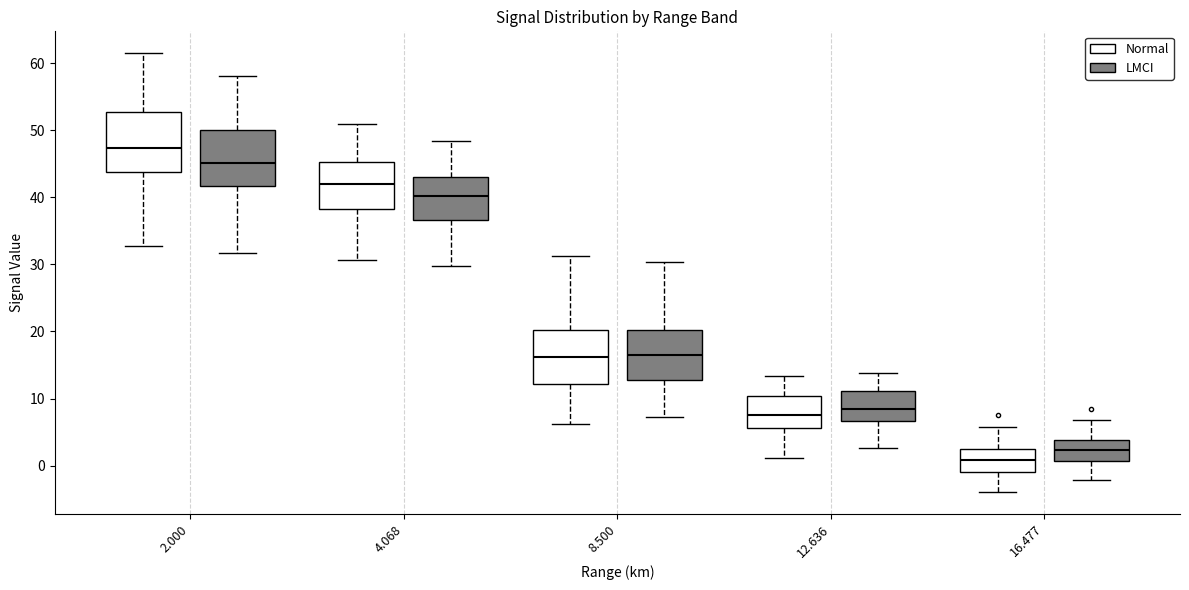

Where is the lower edge of the box for 8.500 (LMCI) on the y-axis? The values are not printed on the chart, so give them approximately, as read against the axis.

13